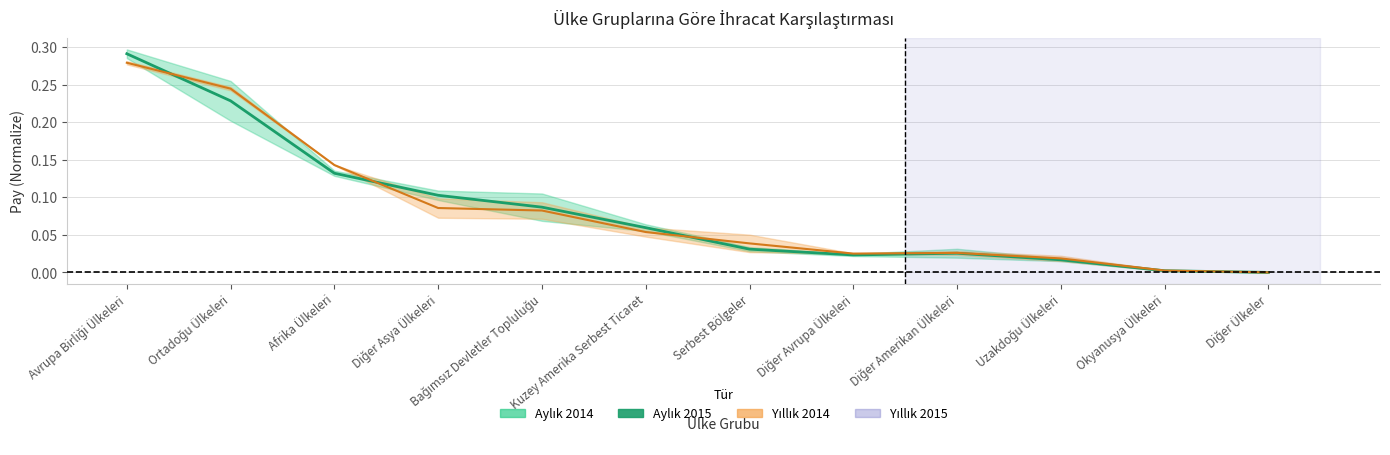

What is the greatest value displayed?

0.3